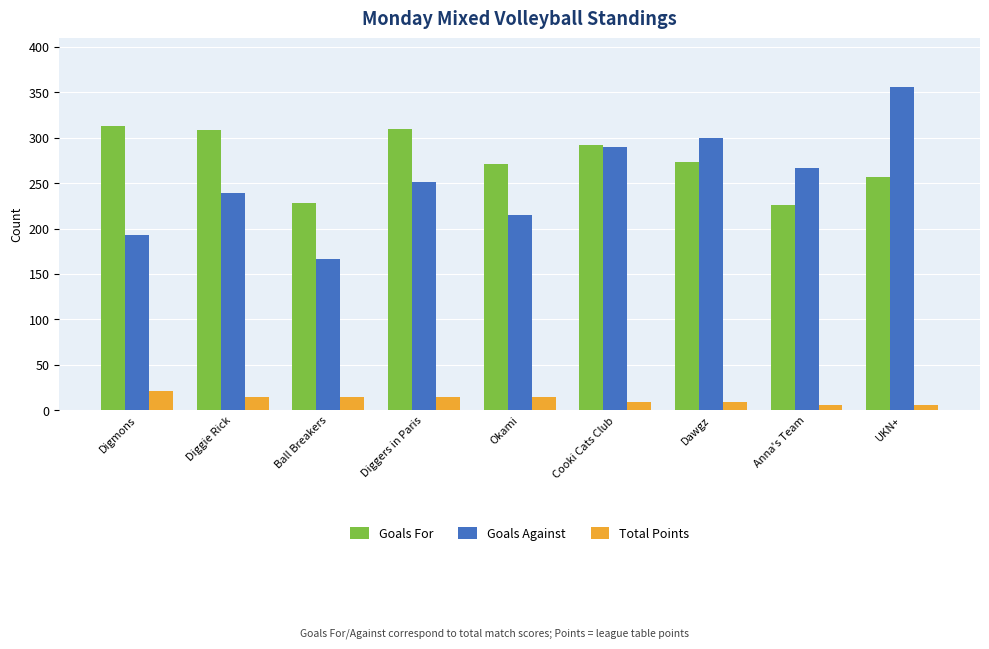

Reading left to right, extract all data points from this chart.

Goals For: Digmons=313	Diggie Rick=308	Ball Breakers=228	Diggers in Paris=310	Okami=271	Cooki Cats Club=292	Dawgz=273	Anna's Team=226	UKN+=257
Goals Against: Digmons=193	Diggie Rick=239	Ball Breakers=167	Diggers in Paris=251	Okami=215	Cooki Cats Club=290	Dawgz=300	Anna's Team=267	UKN+=356
Total Points: Digmons=21	Diggie Rick=15	Ball Breakers=15	Diggers in Paris=15	Okami=15	Cooki Cats Club=9	Dawgz=9	Anna's Team=6	UKN+=6